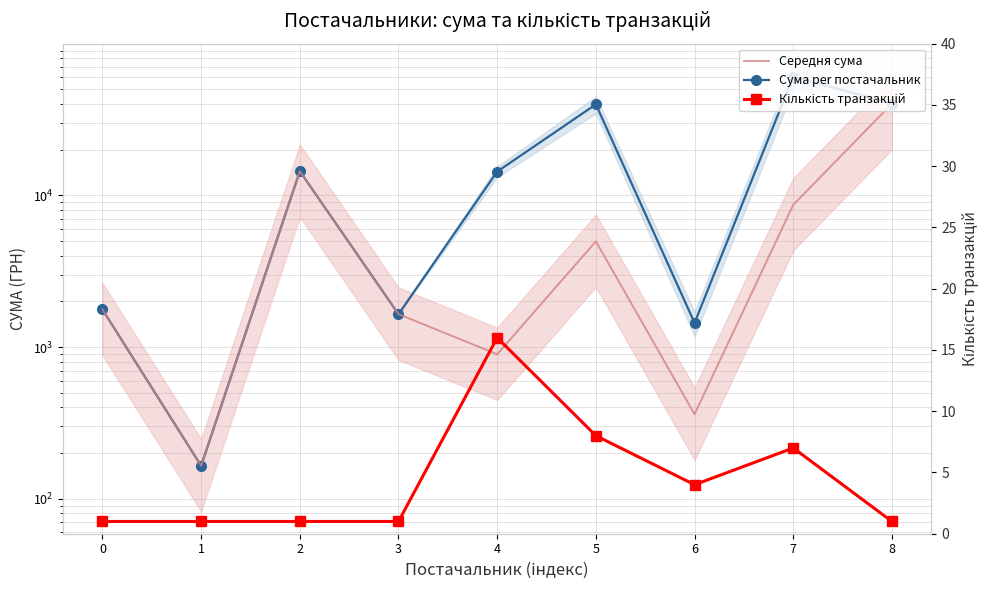

At how many categories does at least one series exceed 27443?

3